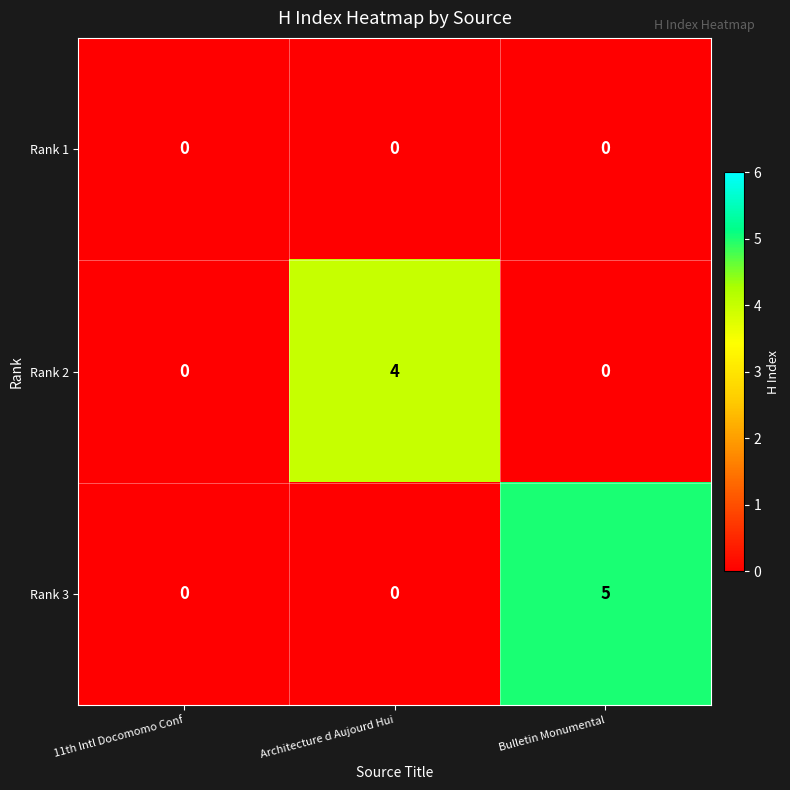

At which category is the sum across all series the highest?

Bulletin Monumental